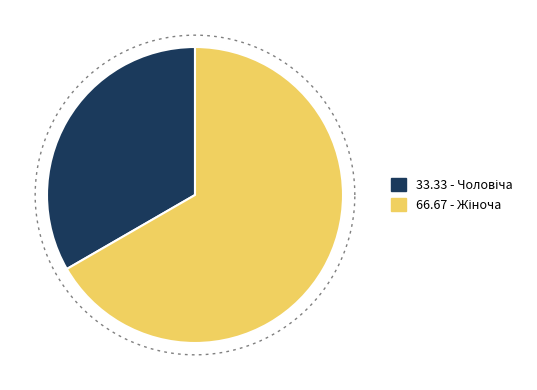

Which slice is the largest?

Жіноча